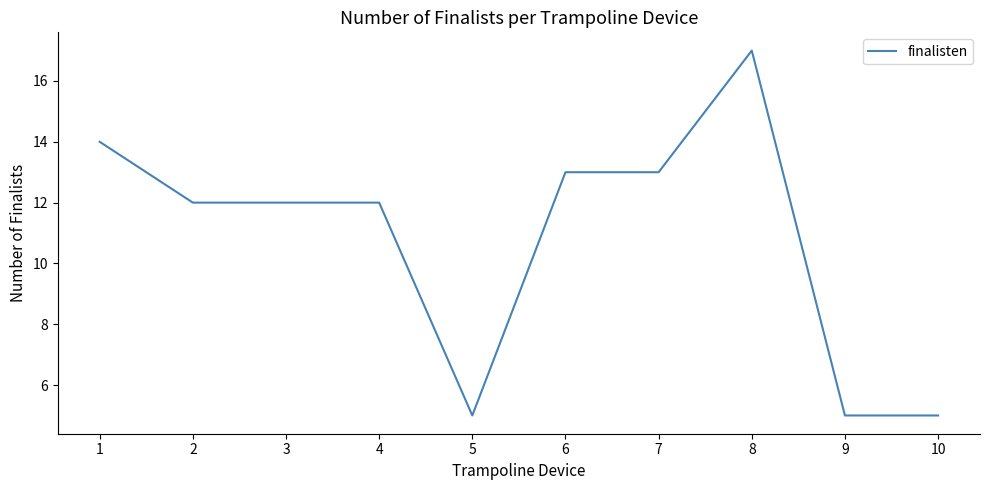

Which category has the highest value across all series?

8